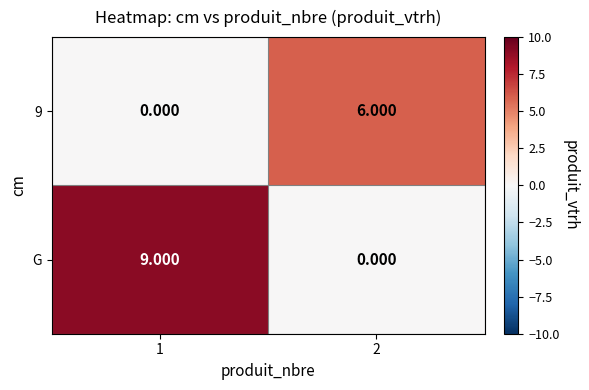

Is the value of G at 1 greater than the value of 9 at 2?

Yes